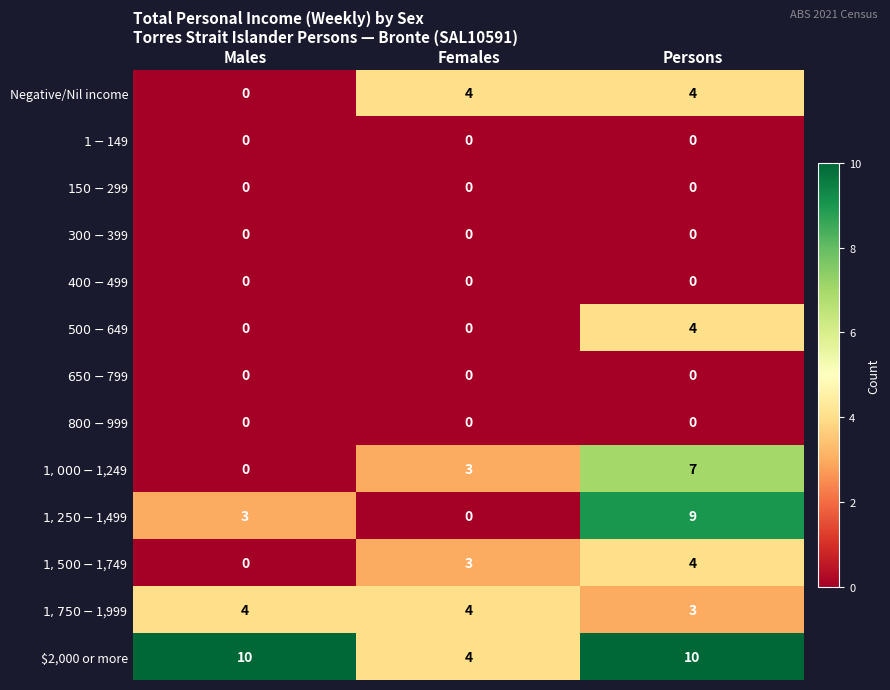

What is the total value across all series at Persons?

41